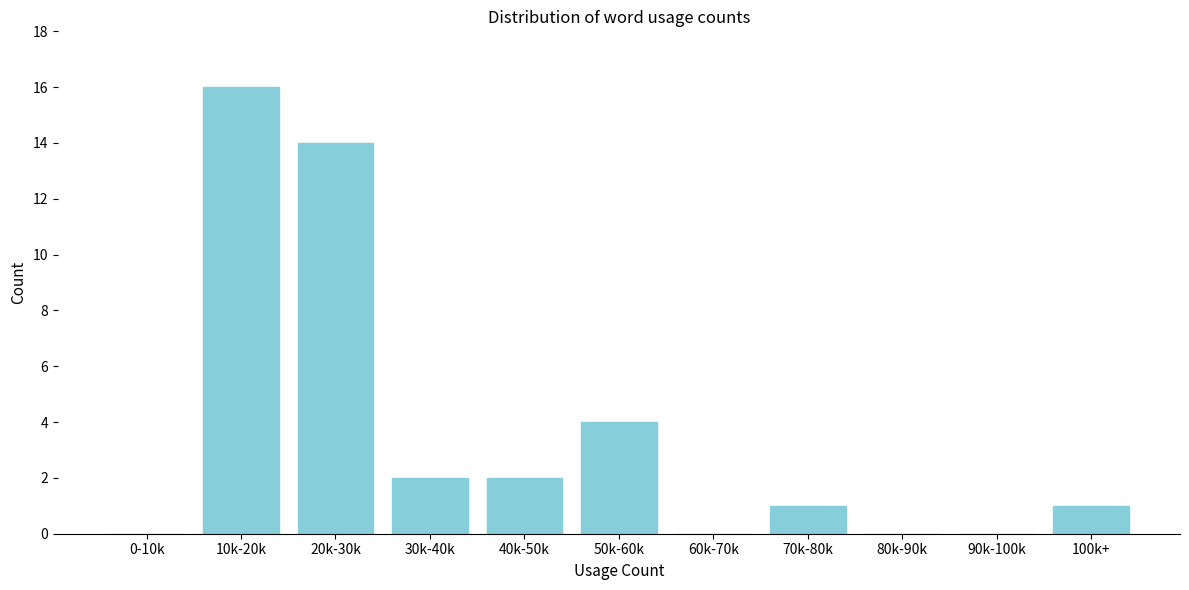

The chart shows a value of 7 at 10k-20k. True or false?

False